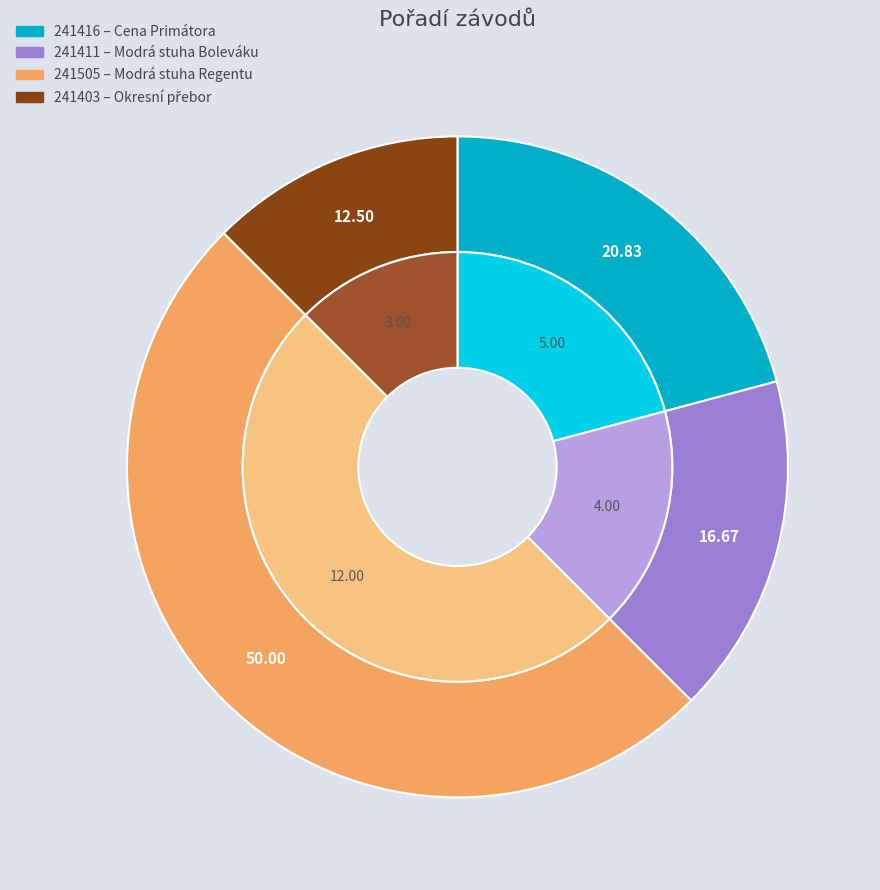

How many segments does this pie chart have?

4